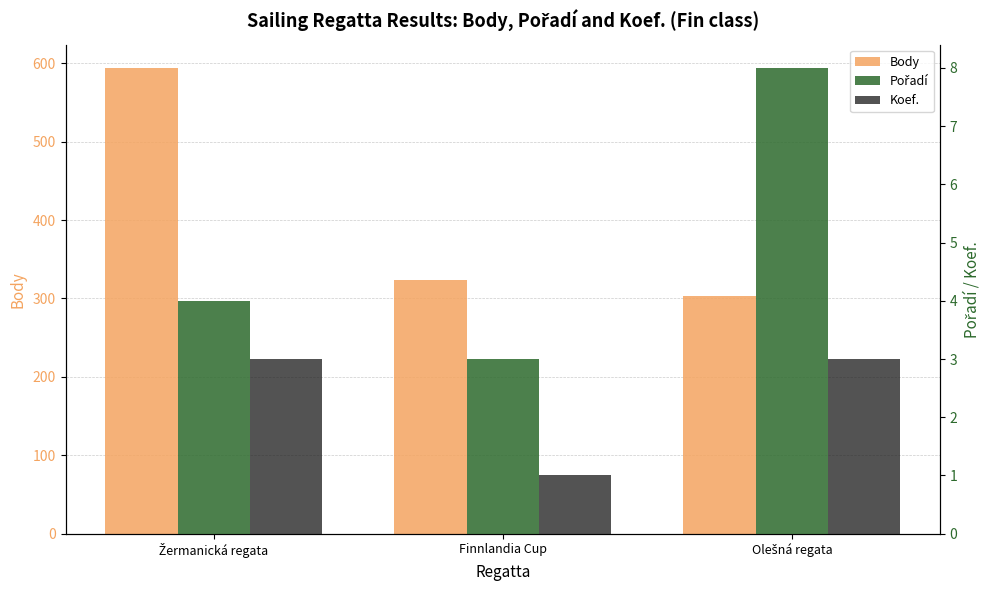

Reading right to left, what are all the values shown in this chart?

Body: 303	323	594
Pořadí: 8	3	4
Koef.: 3	1	3